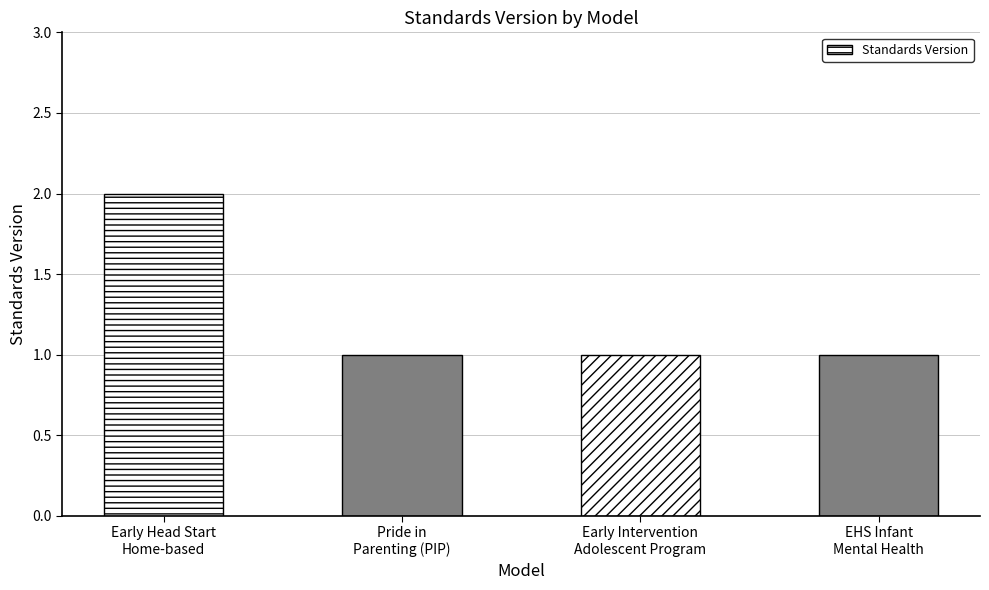

What is the sum of the values at Pride in
Parenting (PIP) and EHS Infant
Mental Health?

2